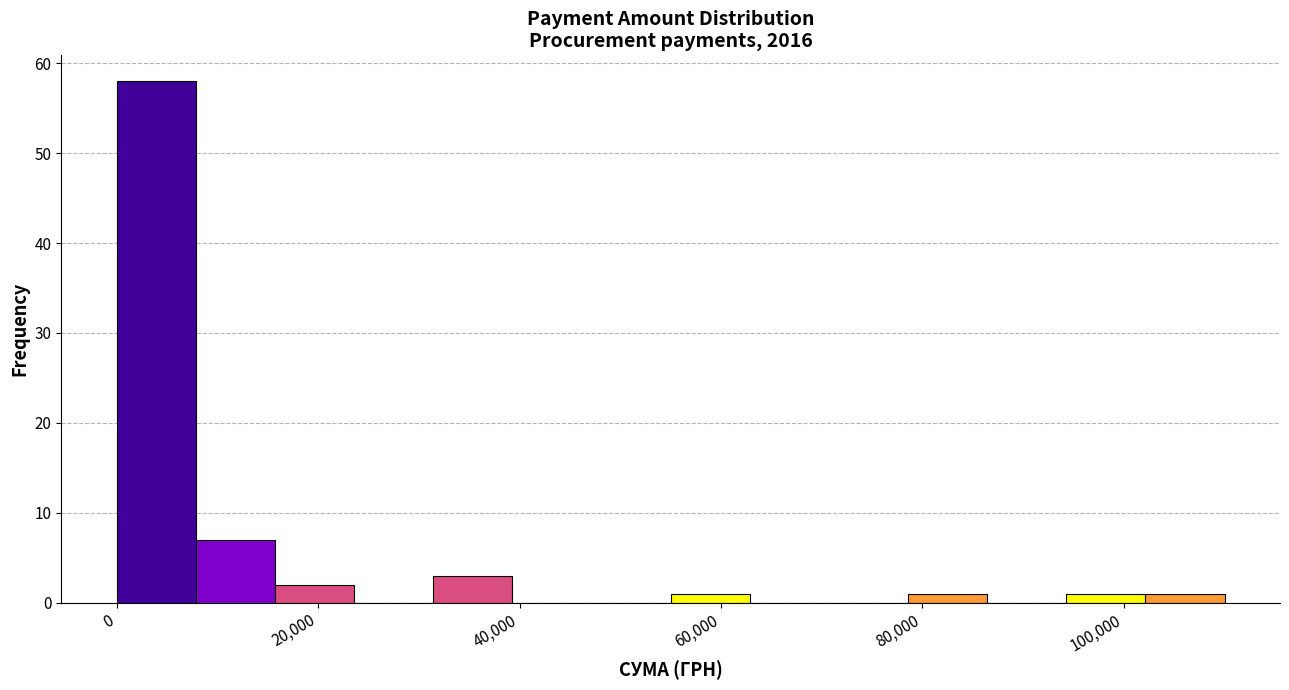

Read against the x-axis, roughly where is the centre of the tallest bar?

4000